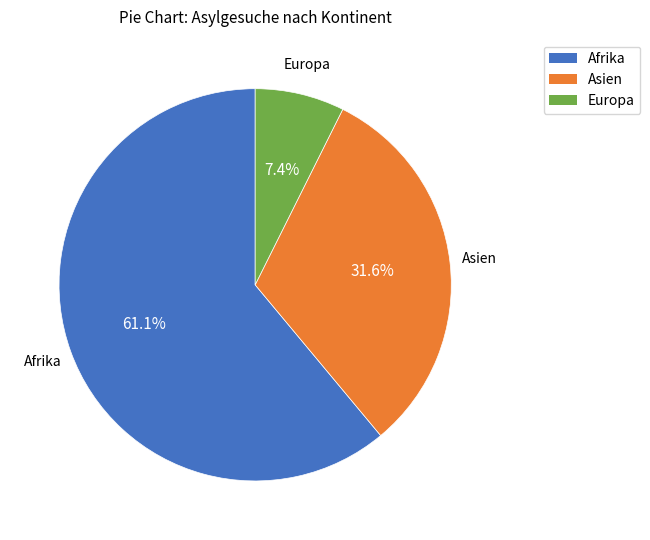

Rank the categories by value from highest to lowest.

Afrika, Asien, Europa